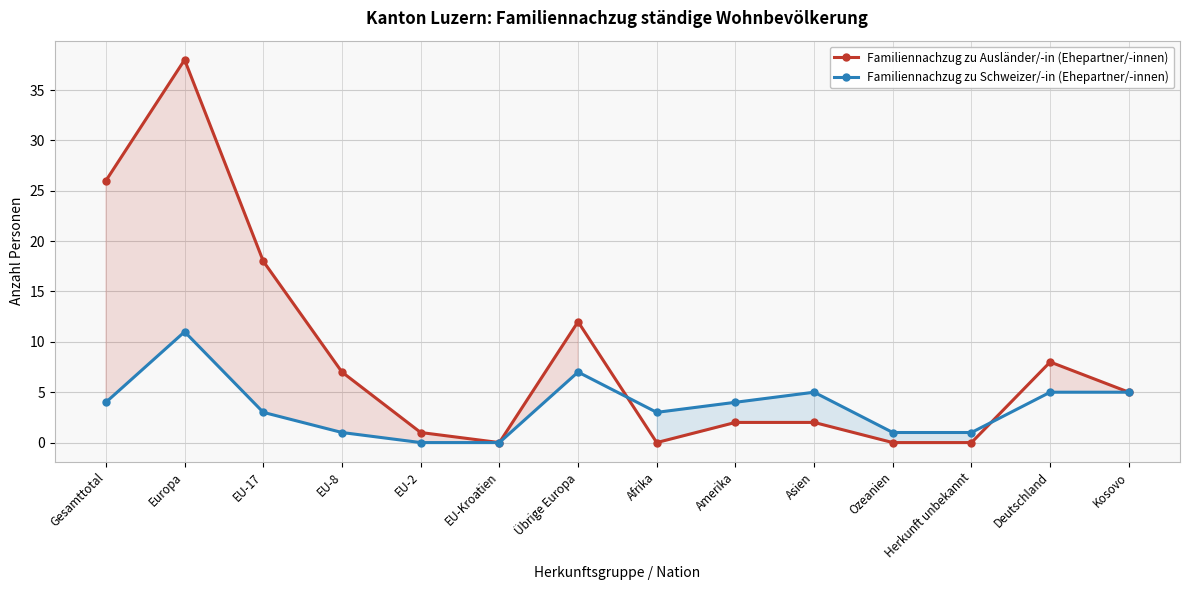

What is the difference between the second highest and minimum values in the Familiennachzug zu Schweizer/-in (Ehepartner/-innen) series?

7